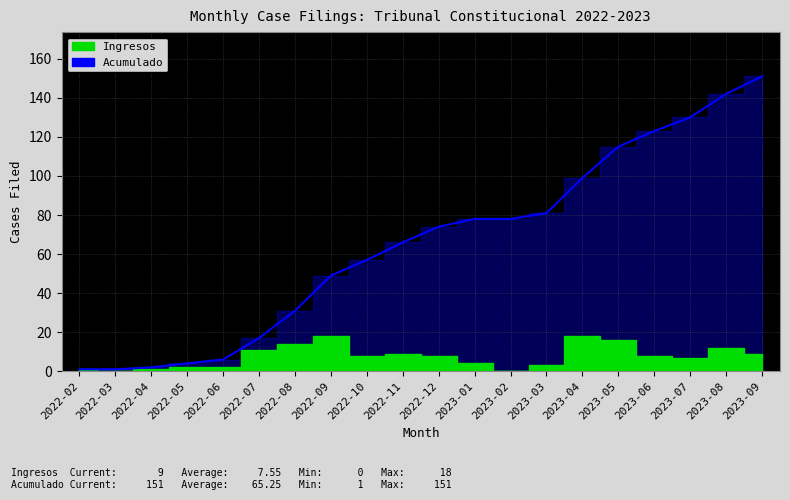

What is the greatest value displayed?

151